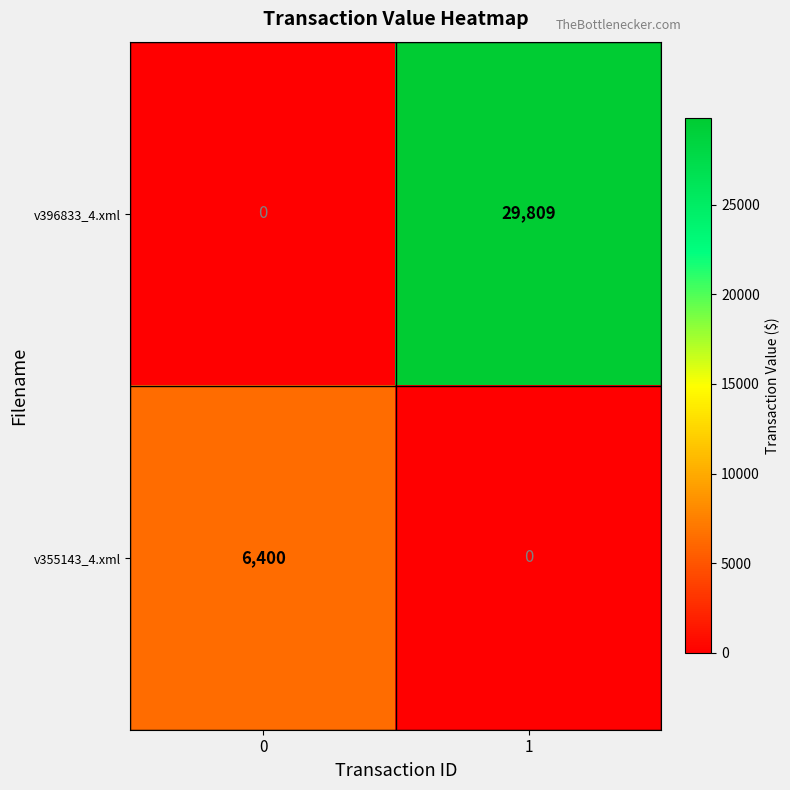

Between 0 and 1, which series saw the biggest shift?

v396833_4.xml